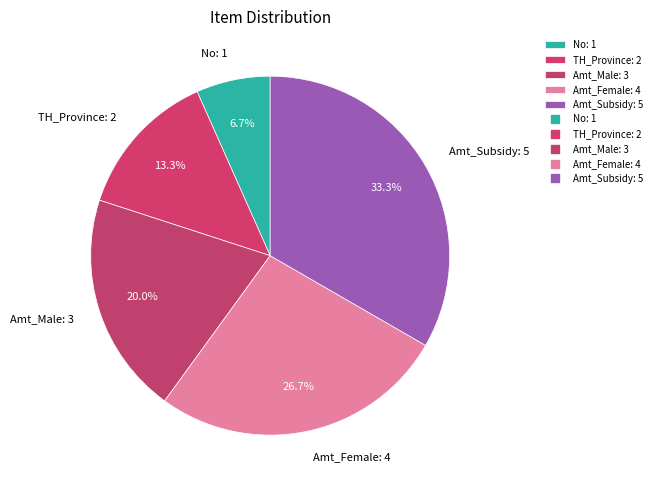

What is the ratio of the value at No to the value at Amt_Subsidy?

0.2